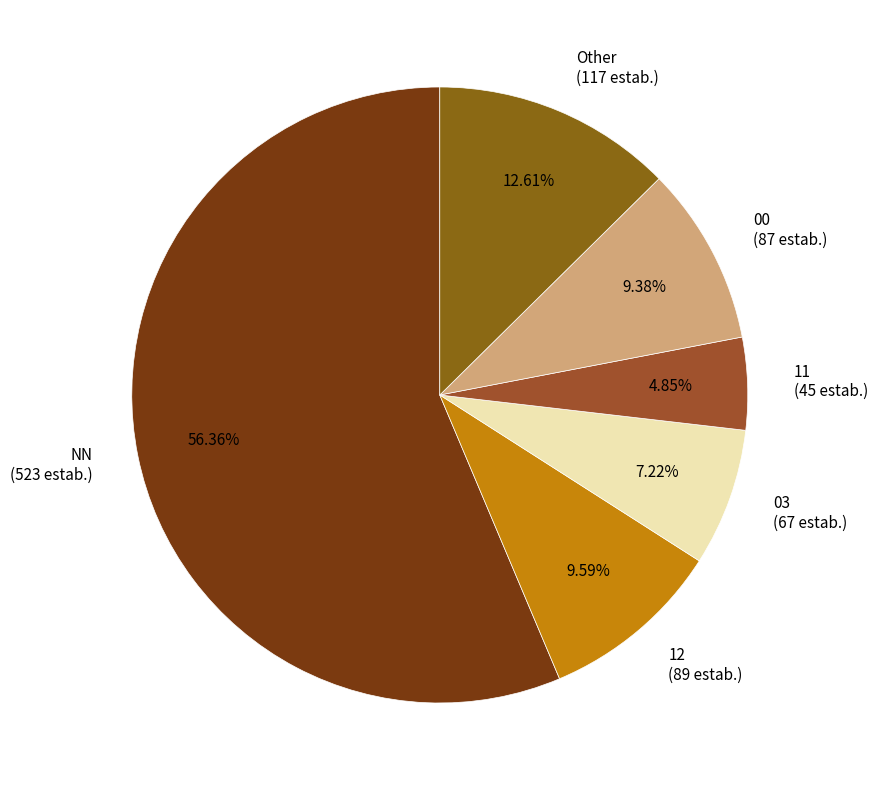

Combined, do 11 (45 estab.) and 00 (87 estab.) account for over 50%?

No